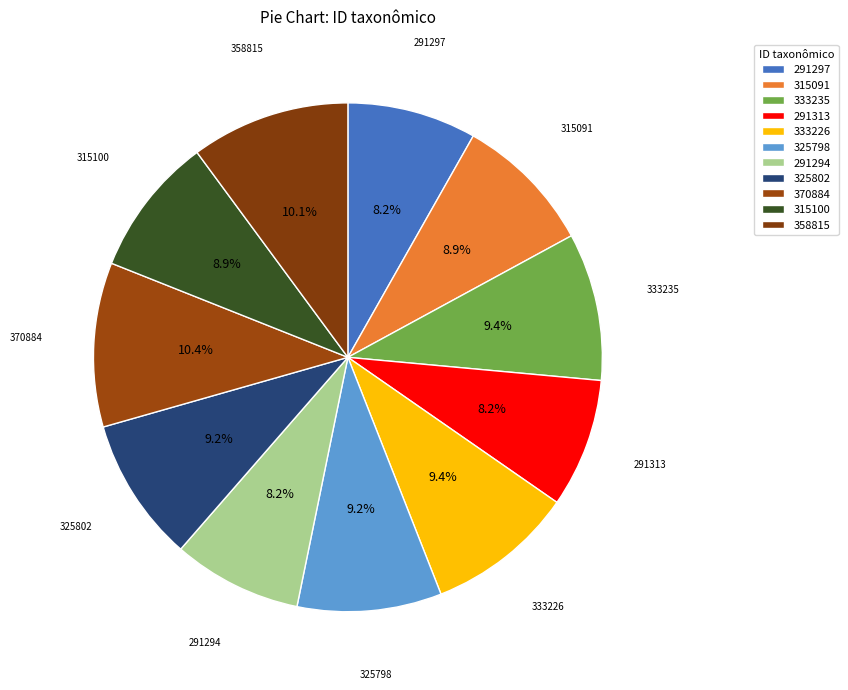

Is 358815 the majority of the pie?

No